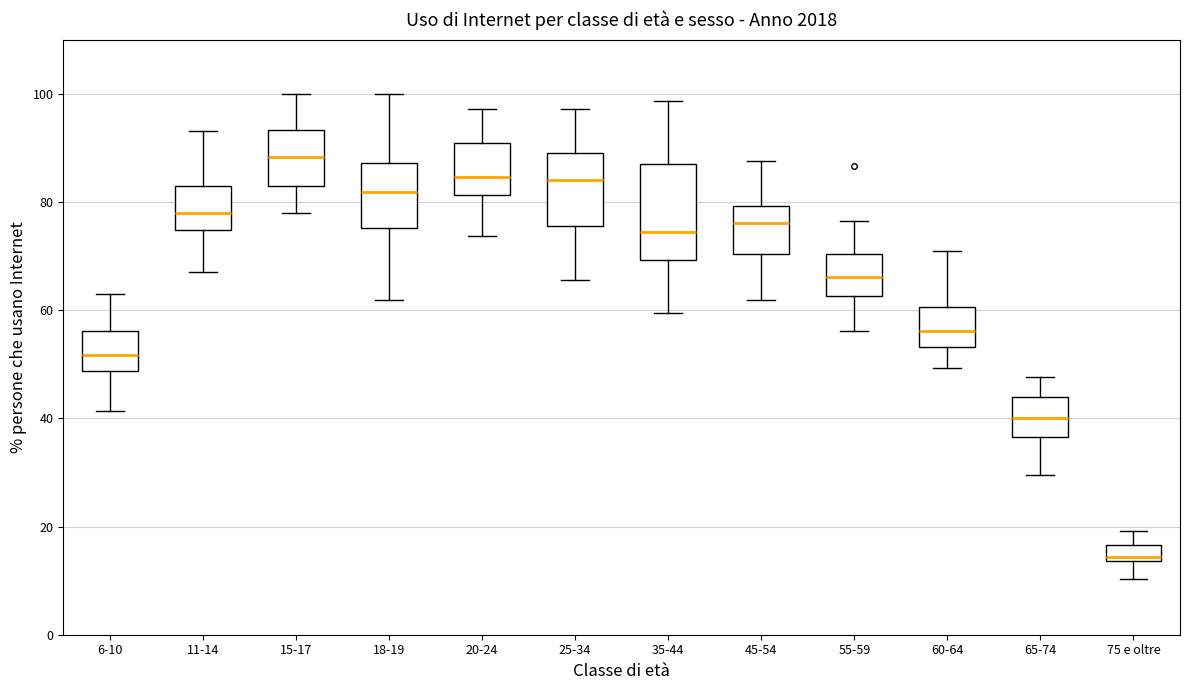

Which box has the highest median line?

15-17